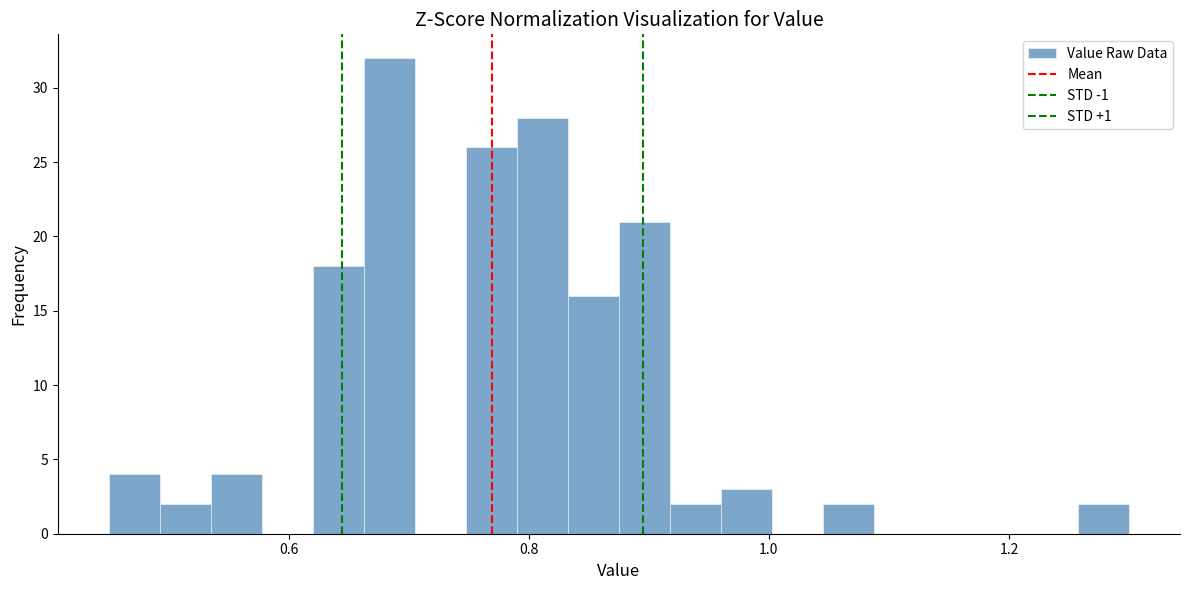

Read against the x-axis, roughly where is the centre of the tallest bar?

0.68